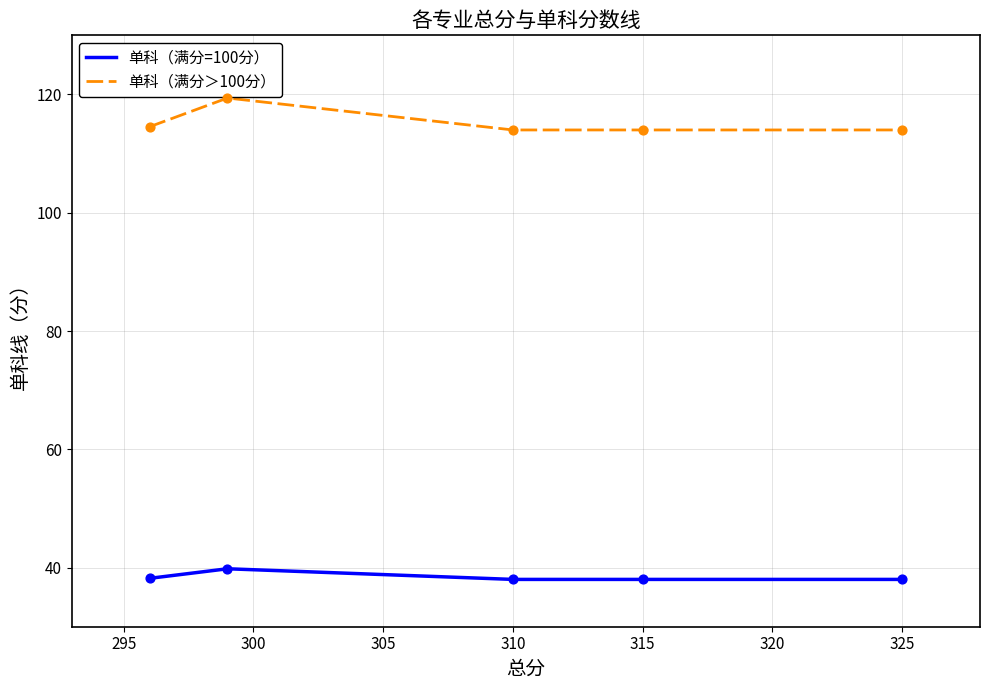

What are all the series names shown in the legend?

单科（满分=100分）, 单科（满分＞100分）